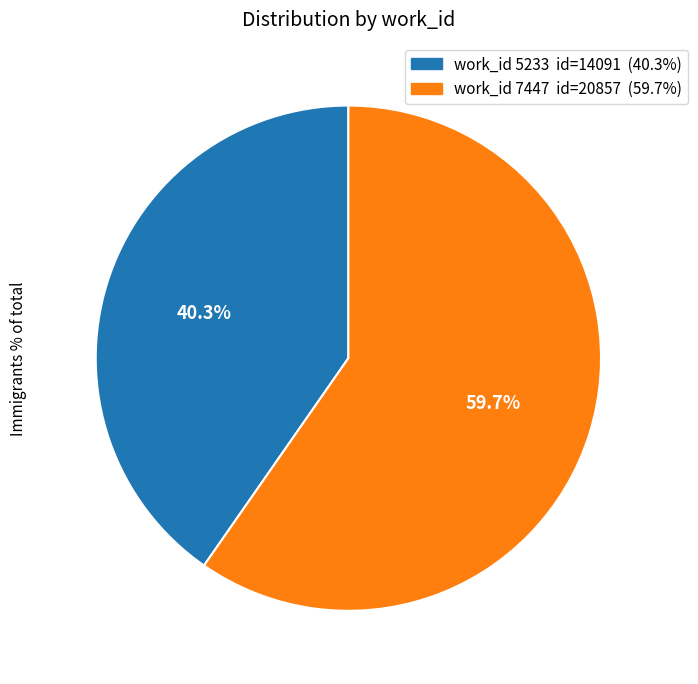

Which category has the biggest portion of the pie?

work_id 7447 id=20857 (59.7%)